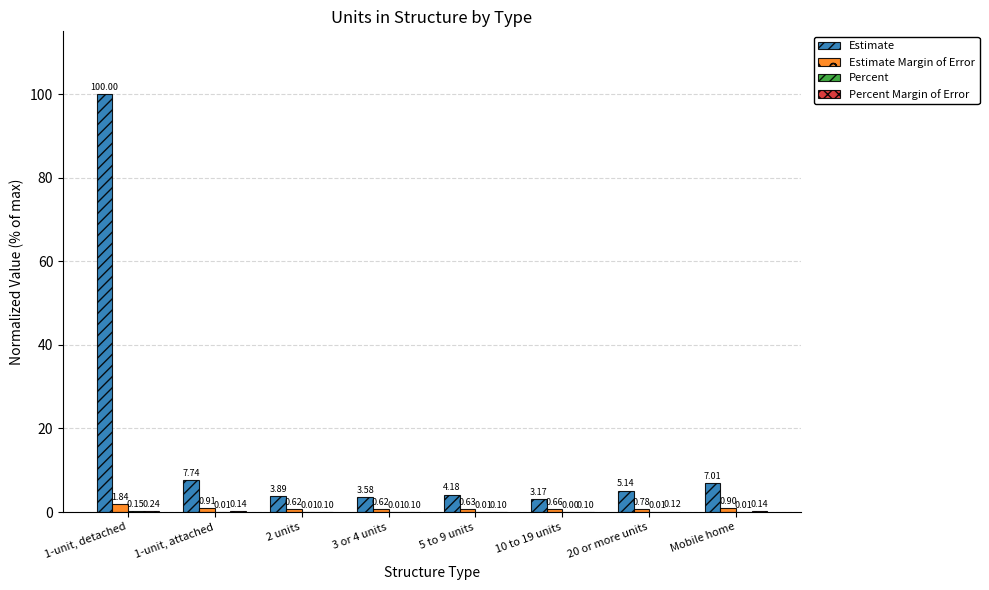

Which series has the largest range (max minus min)?

Estimate